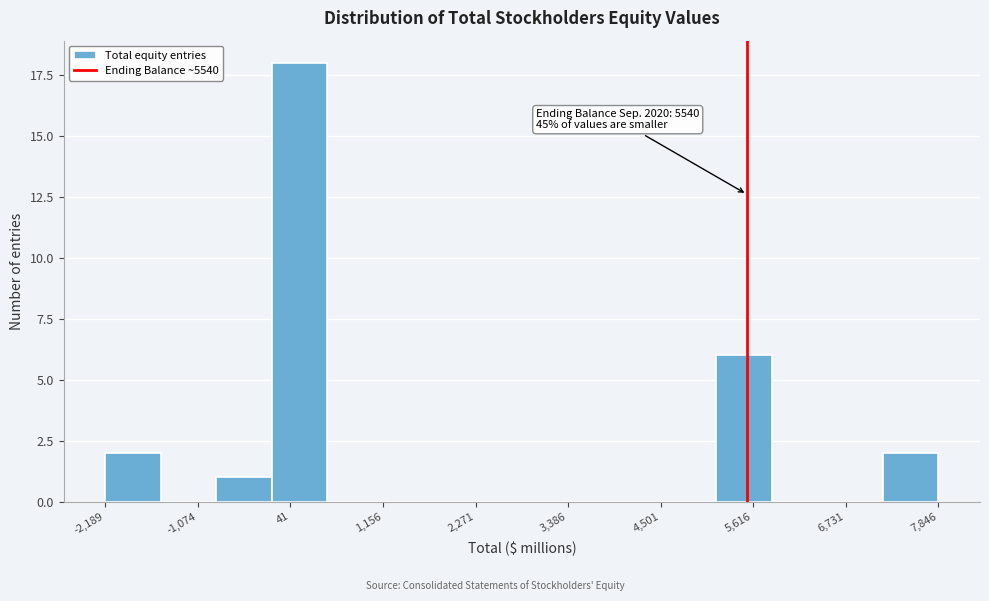

Around what value on the x-axis is the tallest bar? Give the approximate position of its centre, as read against the axis.

200